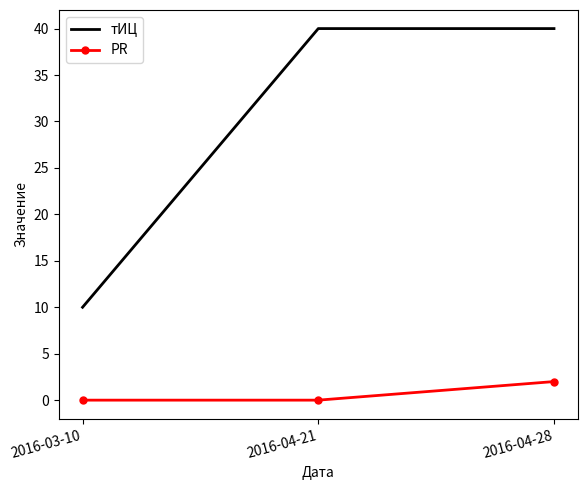

What is the difference between the тИЦ values at 2016-03-10 and 2016-04-21?

30